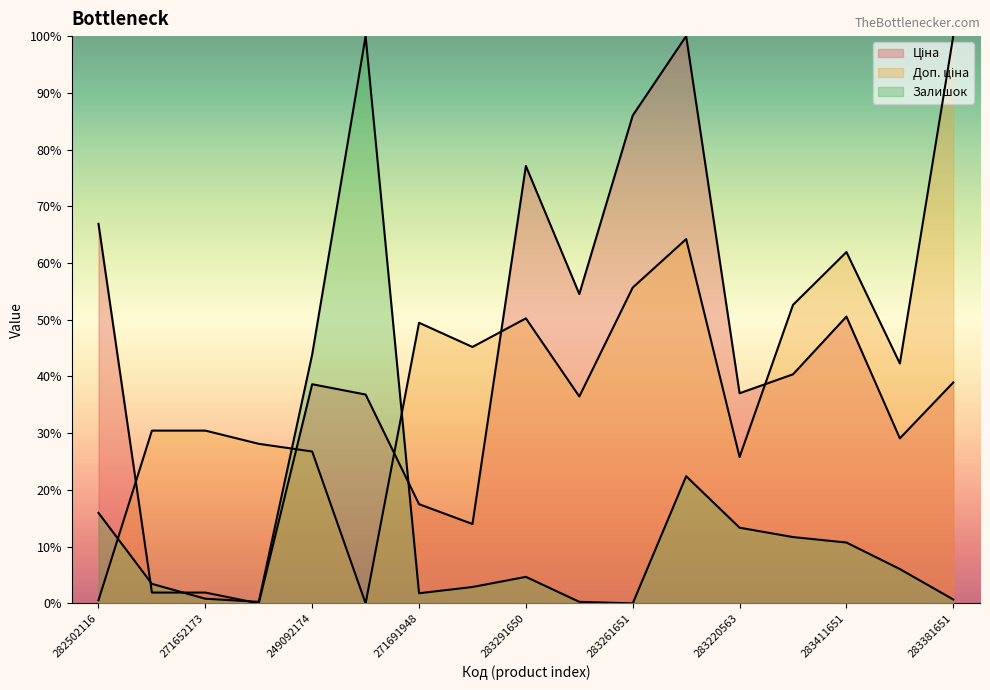

What is the value of the Залишок point at the 9th from the left?

4.7